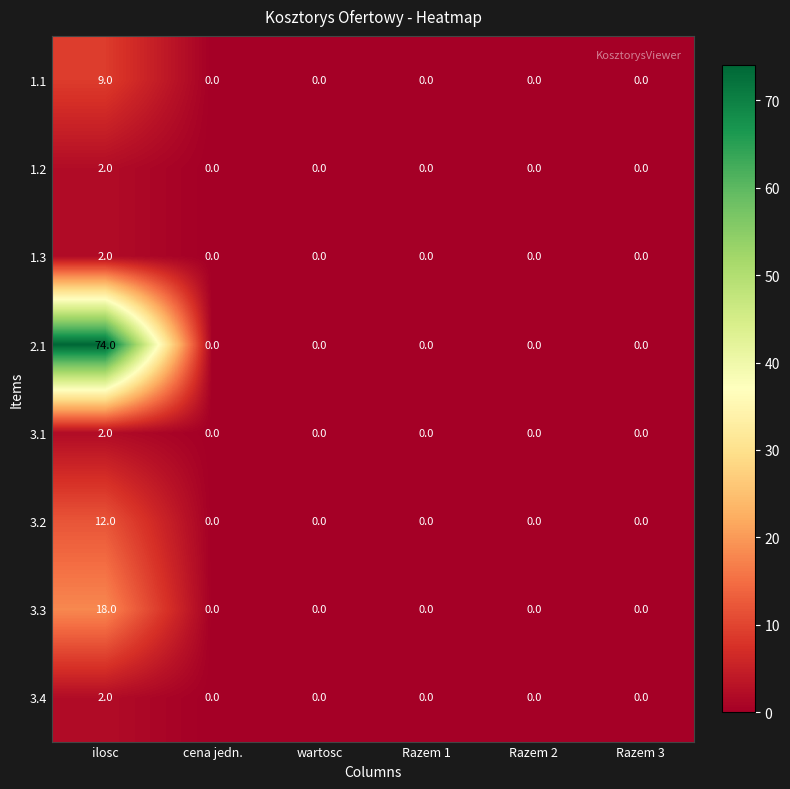

Is it true that 3.1 equals 1 at ilosc?

False